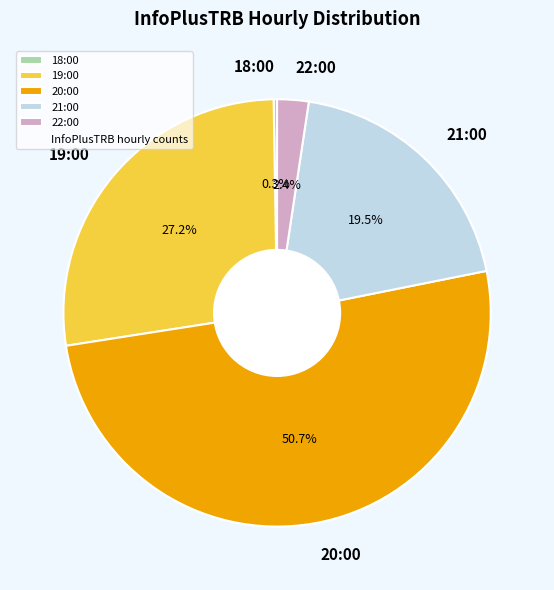

Which slice is the largest?

20:00